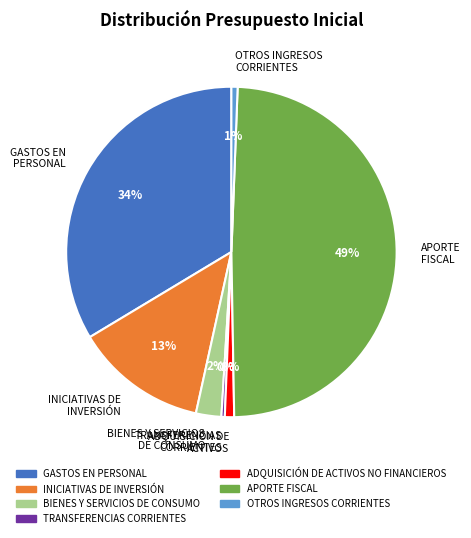

Is there a majority slice in this chart?

No